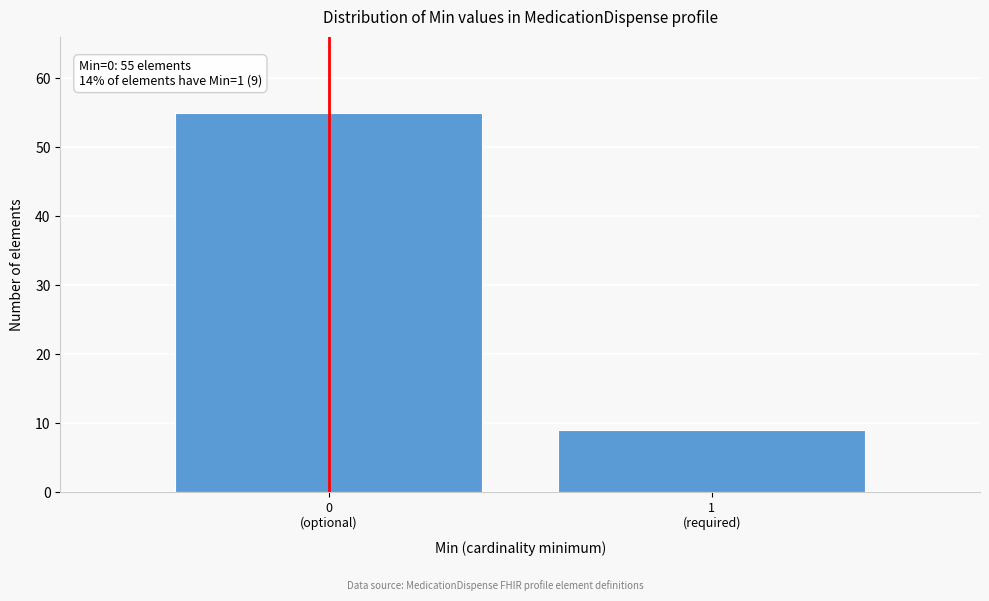

Reading left to right, transcribe all the data shown in this chart.

55	9